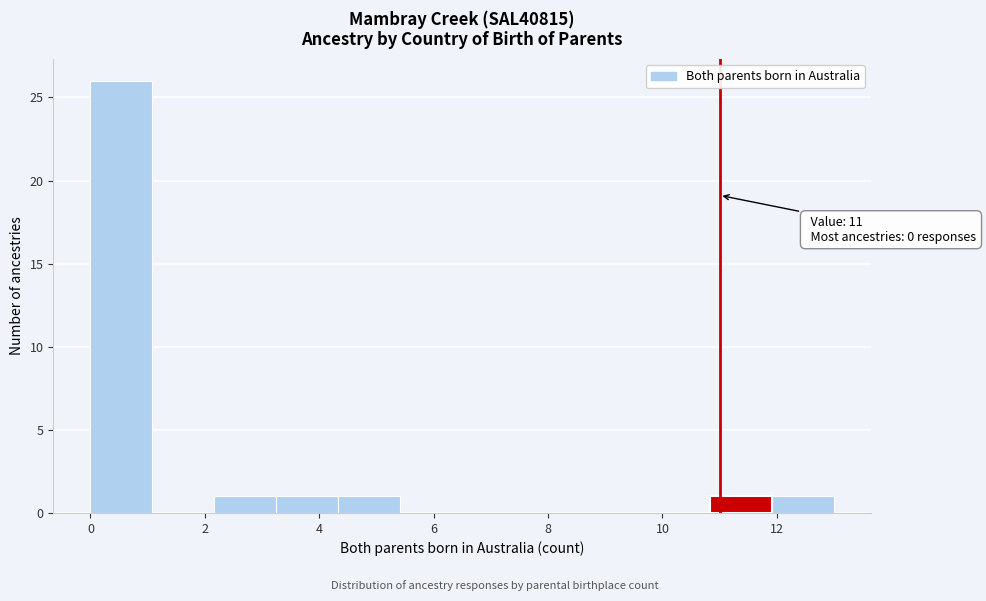

Over which range of the x-axis is the bar tallest?

0.0 to 1.0